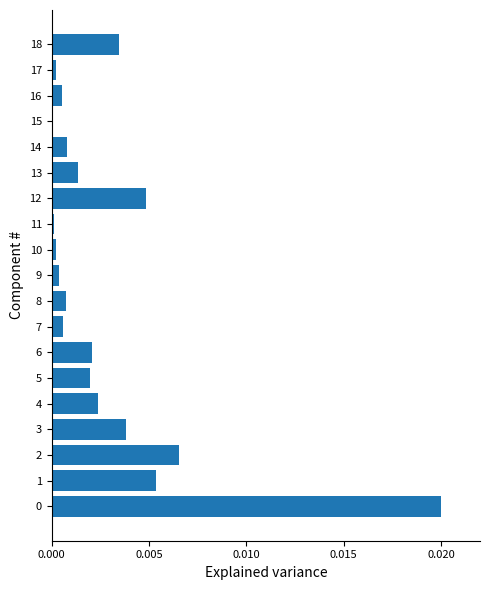

True or false: the data shows 0.0 at 15.

True